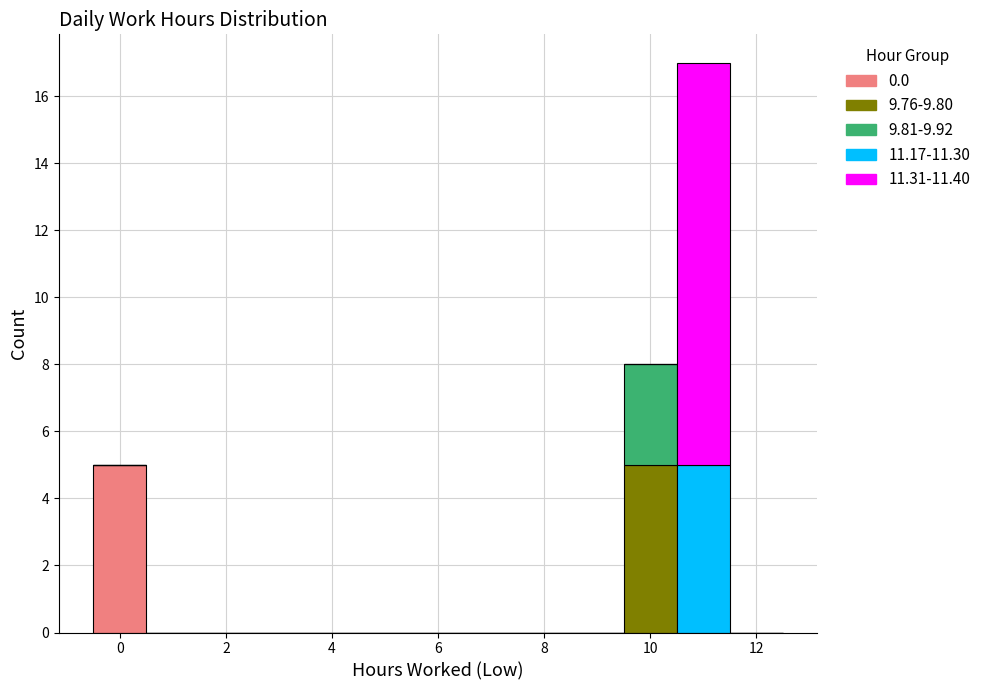

Reading left to right, list every stacked bar in this chart as the range it spans on the x-axis followed by its total height. Neither the bar edges nor the heights are printed on the chart, so give them approximately, as read against the axes.

-0.5 to 0.5: 5
0.5 to 1.5: 0
1.5 to 2.5: 0
2.5 to 3.5: 0
3.5 to 4.5: 0
4.5 to 5.5: 0
5.5 to 6.5: 0
6.5 to 7.5: 0
7.5 to 8.5: 0
8.5 to 9.5: 0
9.5 to 10.5: 8
10.5 to 11.5: 17
11.5 to 12.5: 0